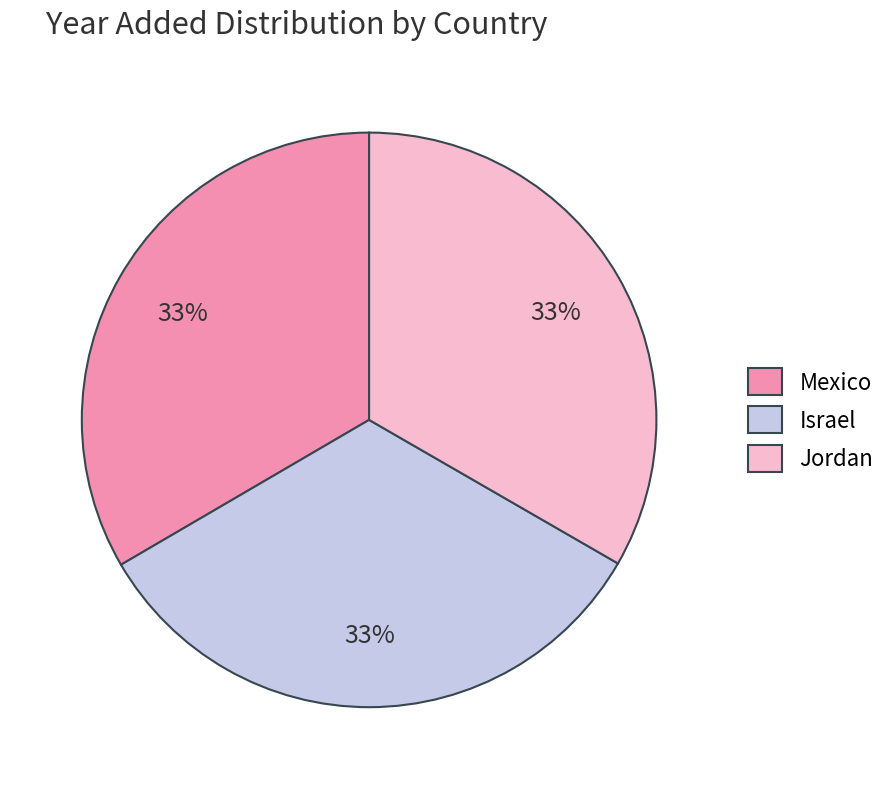

What is the ratio of the value at Jordan to the value at Israel?

1.0